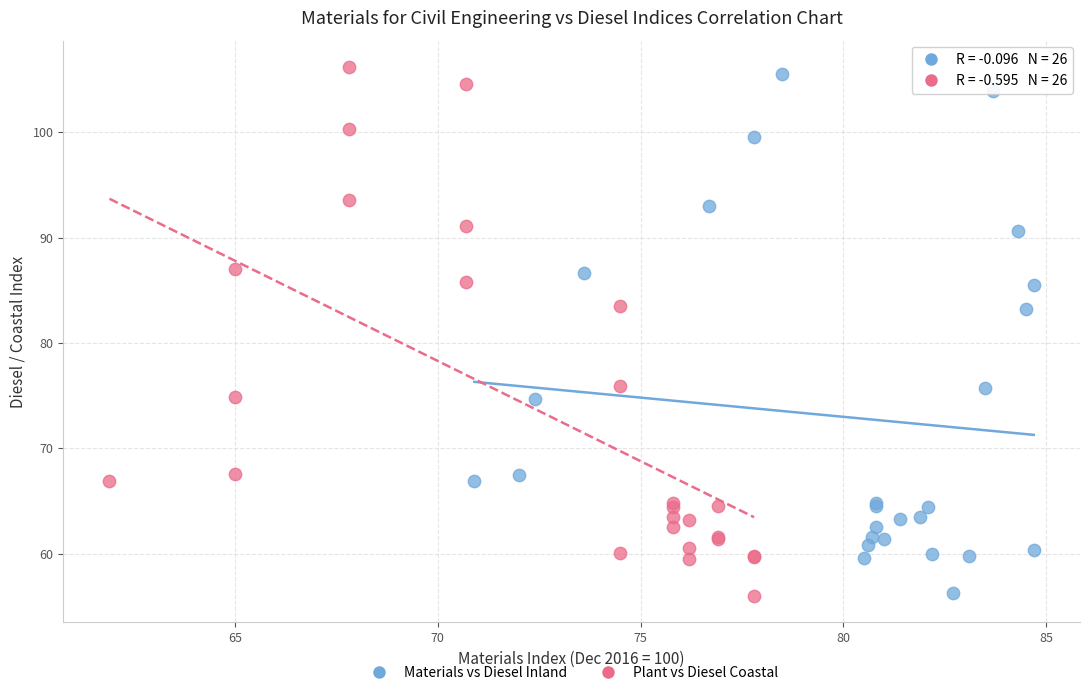

Which series has the widest spread of Y values?

Plant vs Diesel Coastal